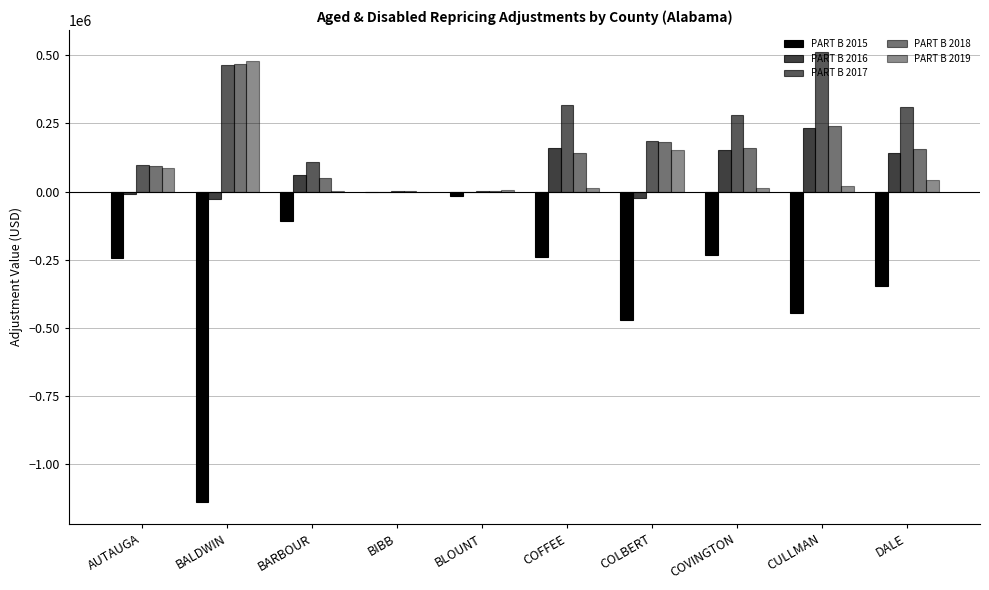

How many values in the PART B 2016 series exceed 61358?

5